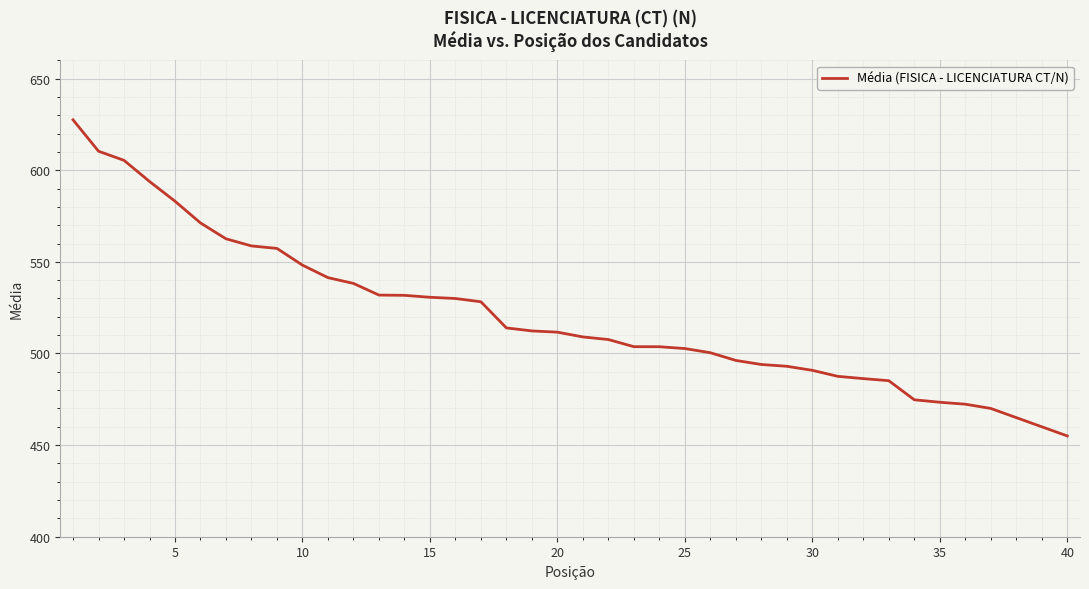

What is the greatest value displayed?

627.5